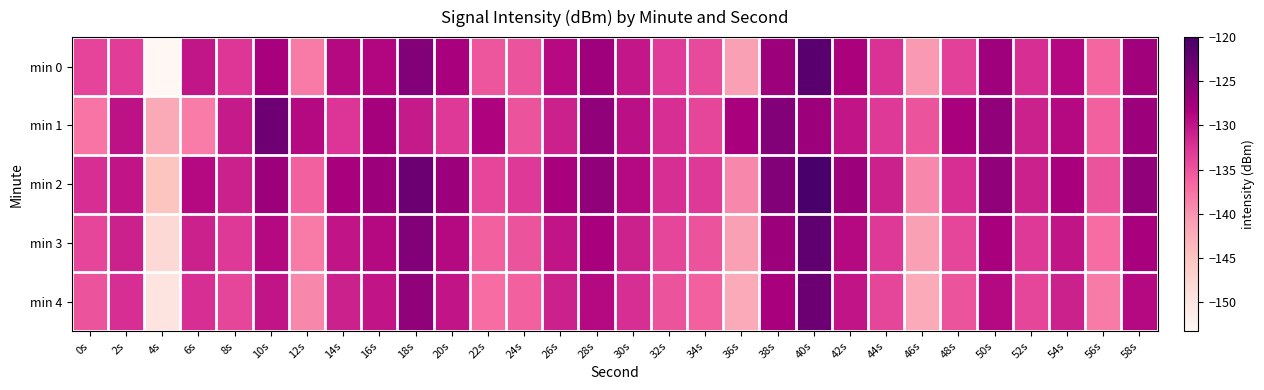

Reading left to right, transcribe all the data shown in this chart.

min 0: 0s=-133.8	2s=-133.2	4s=-153.3	6s=-130.1	8s=-132.6	10s=-128.0	12s=-138.0	14s=-129.1	16s=-128.8	18s=-124.9	20s=-128.0	22s=-135.2	24s=-135.0	26s=-129.1	28s=-127.2	30s=-130.2	32s=-133.1	34s=-134.2	36s=-141.0	38s=-127.0	40s=-121.5	42s=-128.3	44s=-132.3	46s=-140.3	48s=-133.5	50s=-127.2	52s=-132.1	54s=-128.9	56s=-136.4	58s=-127.5
min 1: 0s=-137.6	2s=-129.7	4s=-141.9	6s=-138.1	8s=-130.5	10s=-123.3	12s=-129.1	14s=-132.6	16s=-127.7	18s=-130.4	20s=-133.0	22s=-128.5	24s=-135.0	26s=-131.0	28s=-126.0	30s=-129.5	32s=-132.0	34s=-134.0	36s=-128.0	38s=-125.0	40s=-127.0	42s=-130.0	44s=-133.0	46s=-135.0	48s=-128.0	50s=-126.0	52s=-131.0	54s=-129.0	56s=-136.0	58s=-127.0
min 2: 0s=-132.0	2s=-130.0	4s=-145.0	6s=-129.0	8s=-131.0	10s=-127.0	12s=-136.0	14s=-128.0	16s=-127.0	18s=-123.0	20s=-127.0	22s=-134.0	24s=-133.0	26s=-128.0	28s=-126.0	30s=-129.0	32s=-132.0	34s=-133.0	36s=-139.0	38s=-125.0	40s=-120.0	42s=-127.0	44s=-131.0	46s=-139.0	48s=-132.0	50s=-126.0	52s=-131.0	54s=-128.0	56s=-135.0	58s=-126.0
min 3: 0s=-134.0	2s=-131.0	4s=-148.0	6s=-131.0	8s=-133.0	10s=-129.0	12s=-138.0	14s=-130.0	16s=-129.0	18s=-125.0	20s=-129.0	22s=-136.0	24s=-135.0	26s=-130.0	28s=-128.0	30s=-131.0	32s=-134.0	34s=-135.0	36s=-141.0	38s=-127.0	40s=-122.0	42s=-129.0	44s=-133.0	46s=-141.0	48s=-134.0	50s=-128.0	52s=-133.0	54s=-130.0	56s=-137.0	58s=-128.0
min 4: 0s=-135.0	2s=-132.0	4s=-150.0	6s=-132.0	8s=-134.0	10s=-130.0	12s=-139.0	14s=-131.0	16s=-130.0	18s=-126.0	20s=-130.0	22s=-137.0	24s=-136.0	26s=-131.0	28s=-129.0	30s=-132.0	32s=-135.0	34s=-136.0	36s=-142.0	38s=-128.0	40s=-123.0	42s=-130.0	44s=-134.0	46s=-142.0	48s=-135.0	50s=-129.0	52s=-134.0	54s=-131.0	56s=-138.0	58s=-129.0